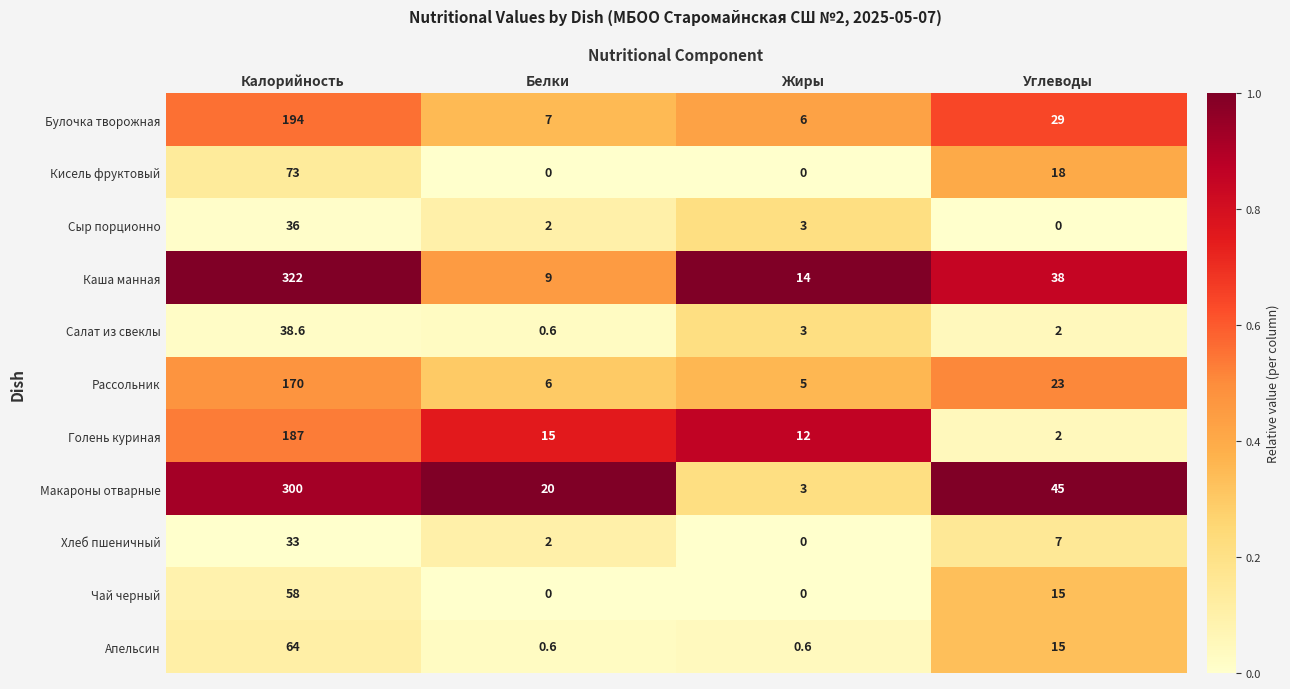

Count the number of data series in this chart.

11